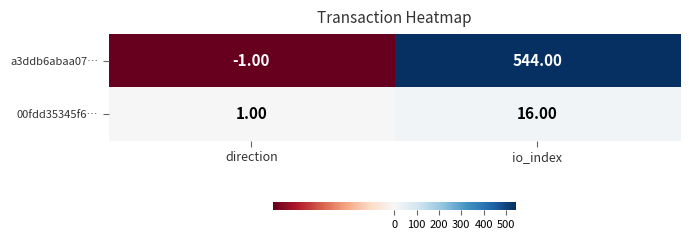

What is the difference between the 00fdd35345f6… values at io_index and direction?

15